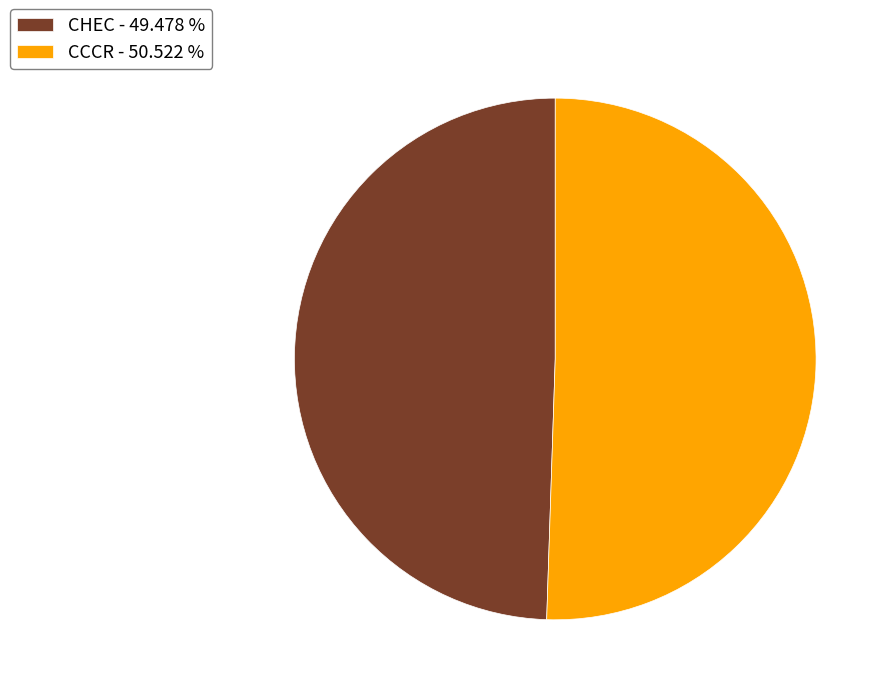

Rank the categories by value from lowest to highest.

CHEC, CCCR